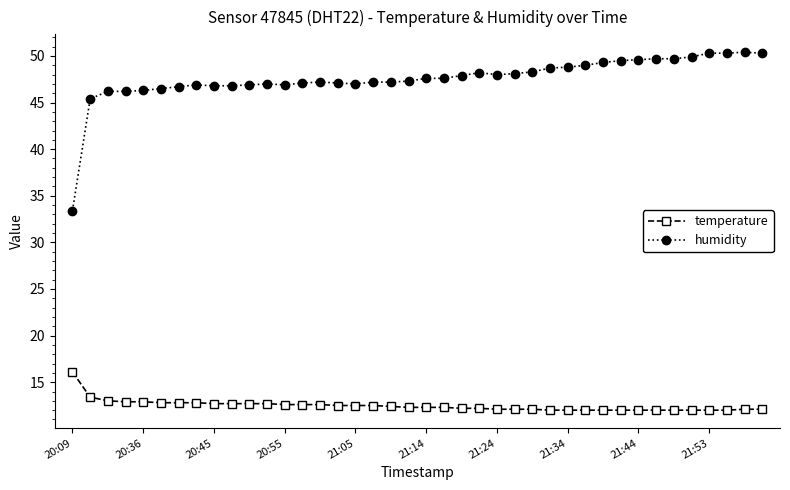

List the series in order of their peak value, lowest first.

temperature, humidity